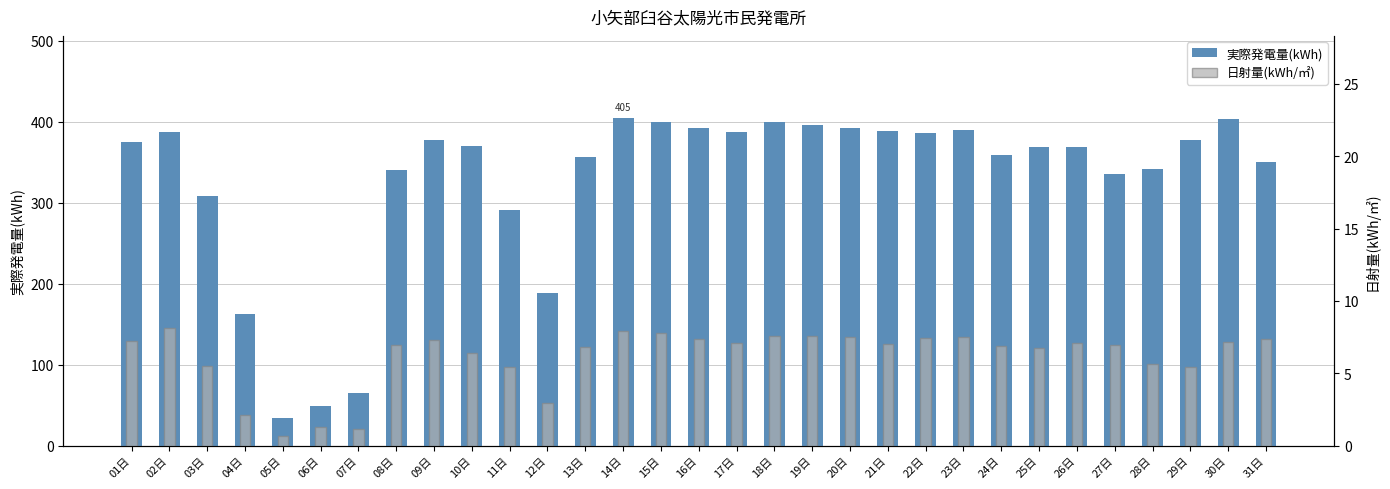

The 実際発電量(kWh) series shows 617.2 at 16日. True or false?

False